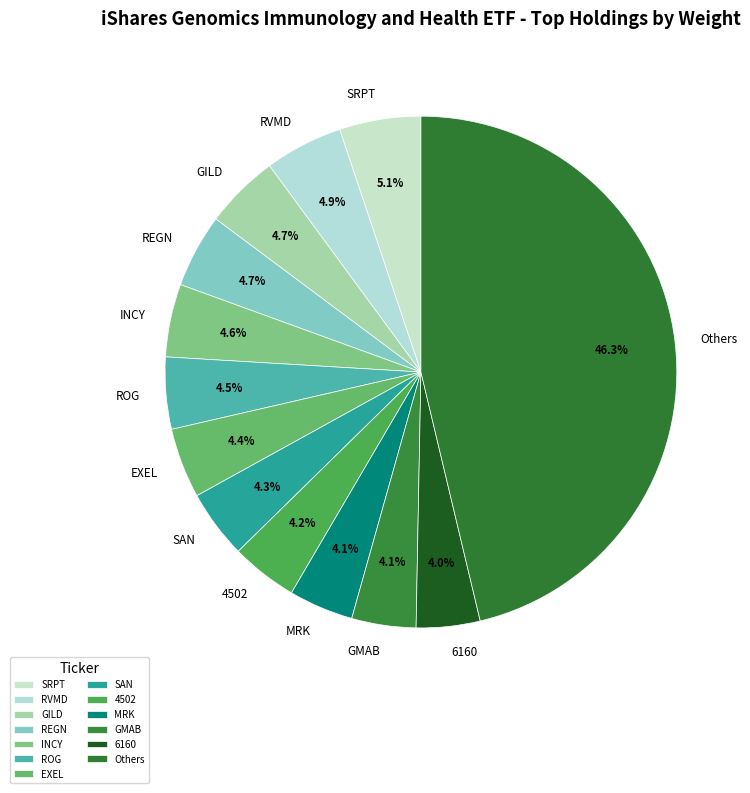

What portion of the pie excludes EXEL?

95.6%